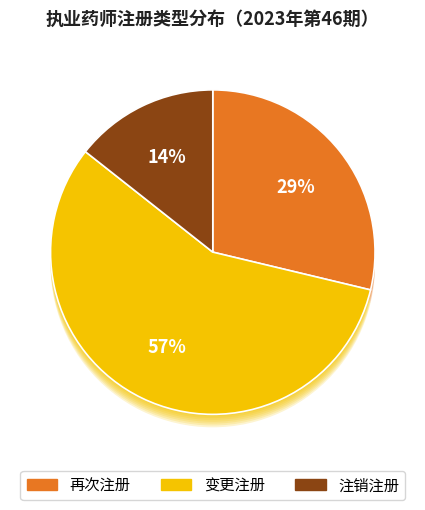

What percentage do 再次注册 and 注销注册 together represent?

43.1%